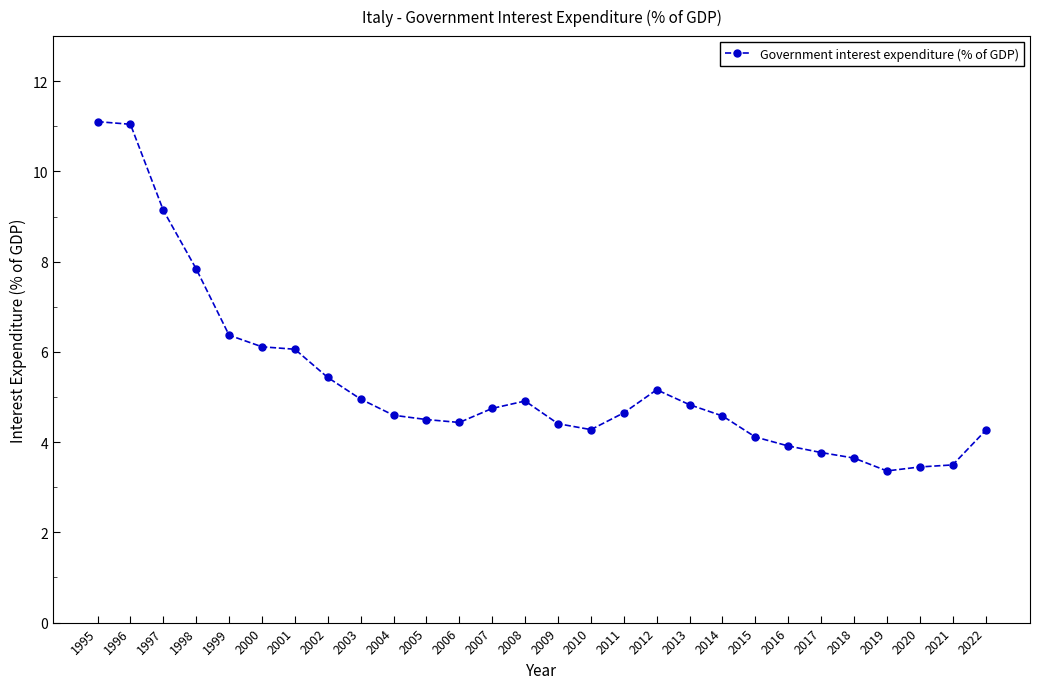

What is the value of the 13th point from the left?

4.7